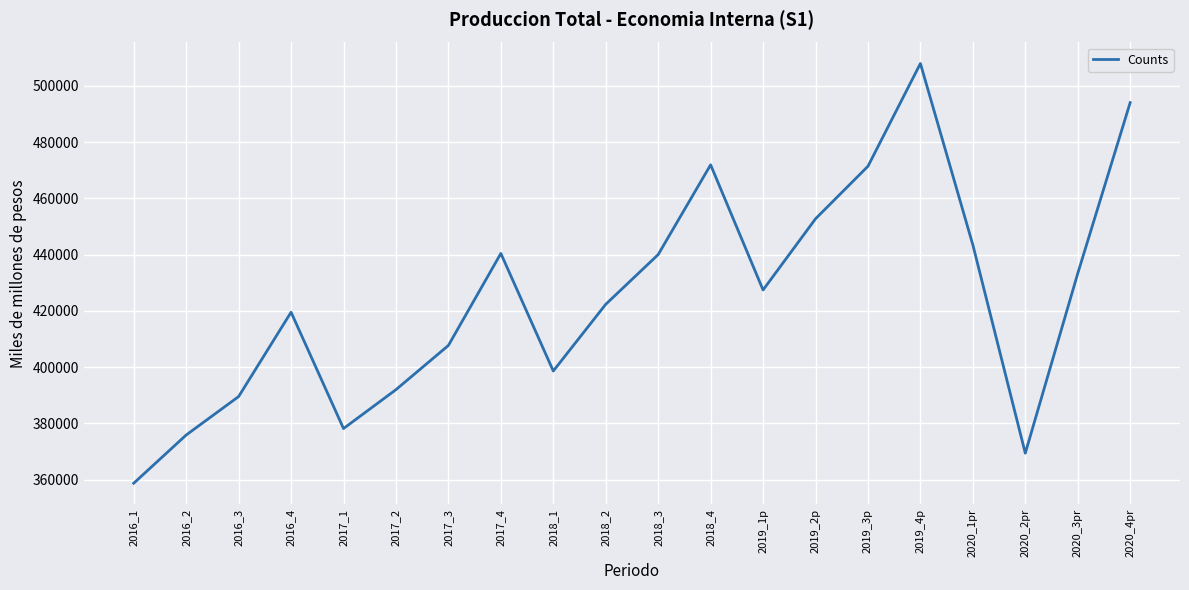

Does the chart display data point markers on the line(s)?

No